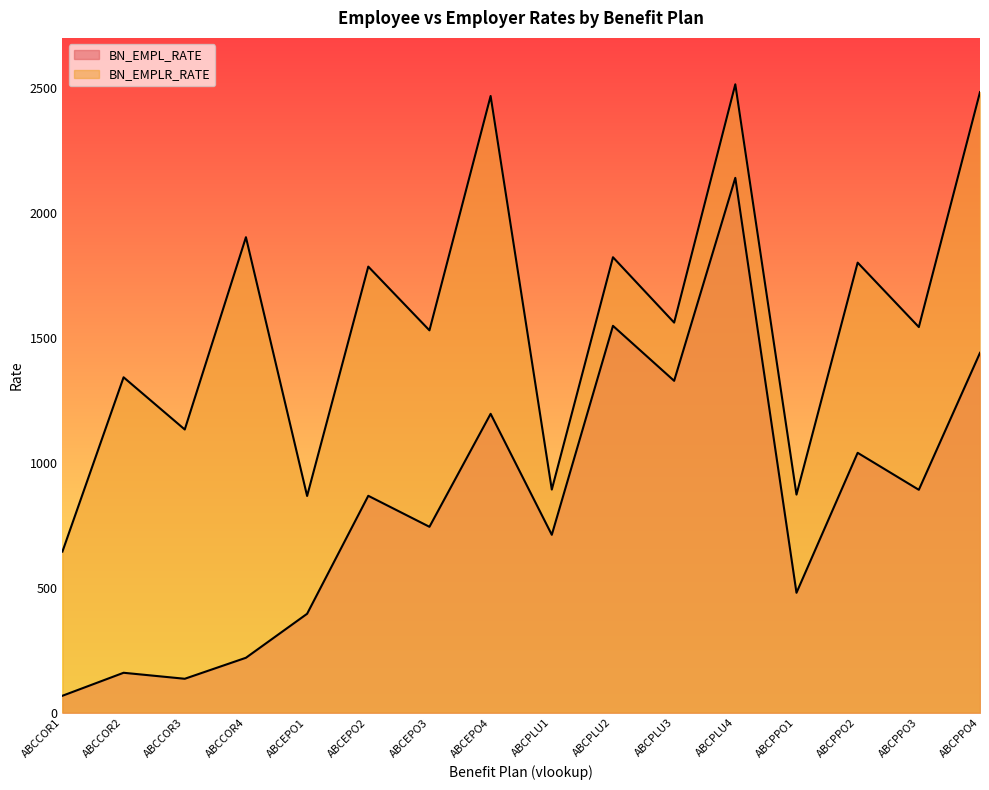

True or false: BN_EMPL_RATE has more than 2 points higher than both neighbors.

True